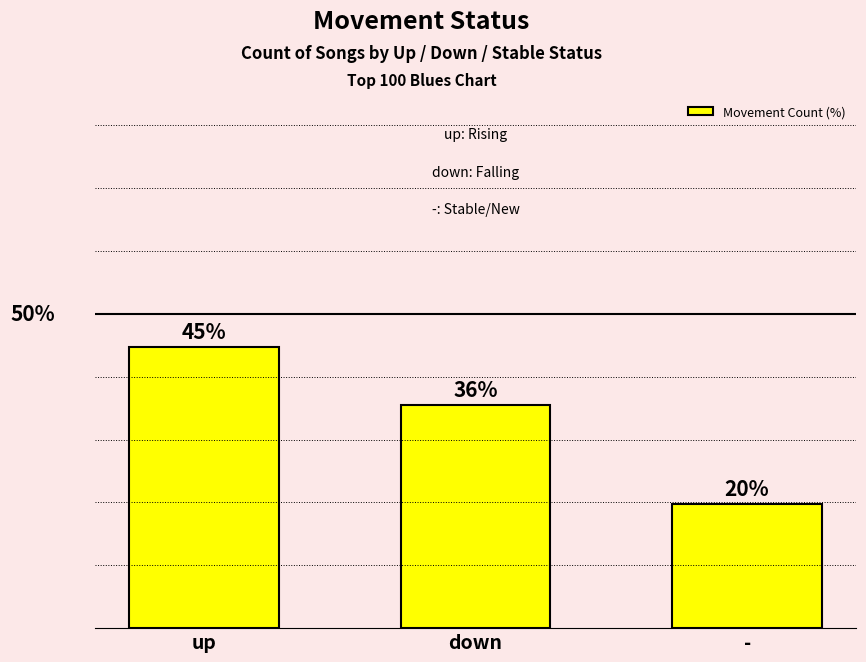

Are the bars grouped side by side (vs. stacked)?

No